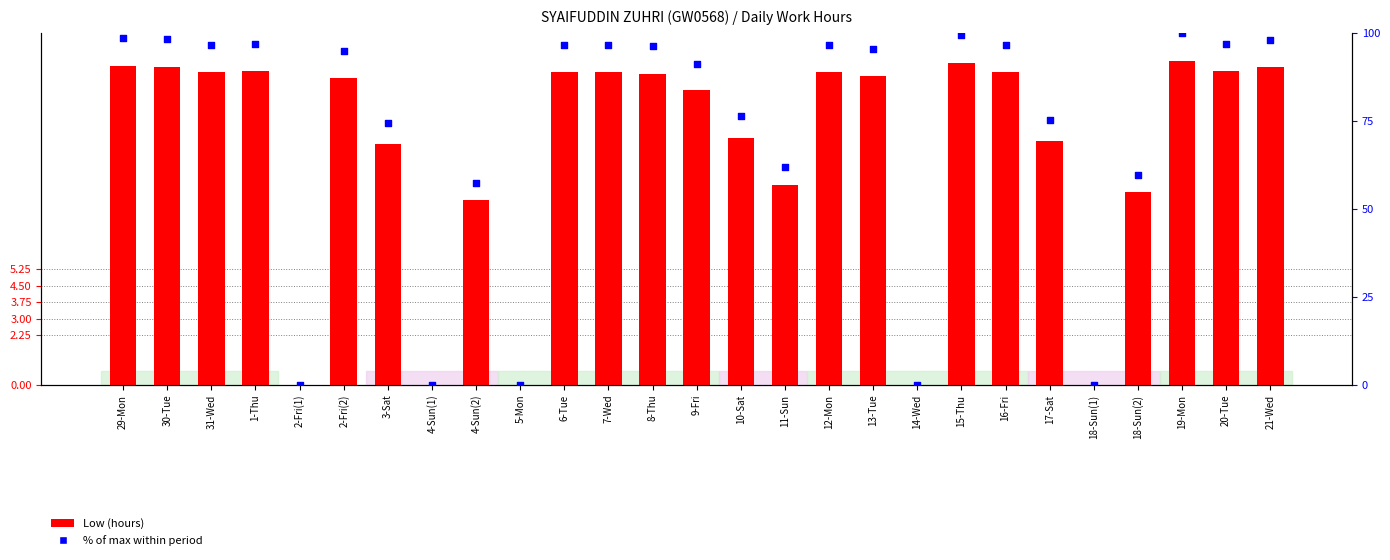

What are all the series names shown in the legend?

Low (hours), % of max within period